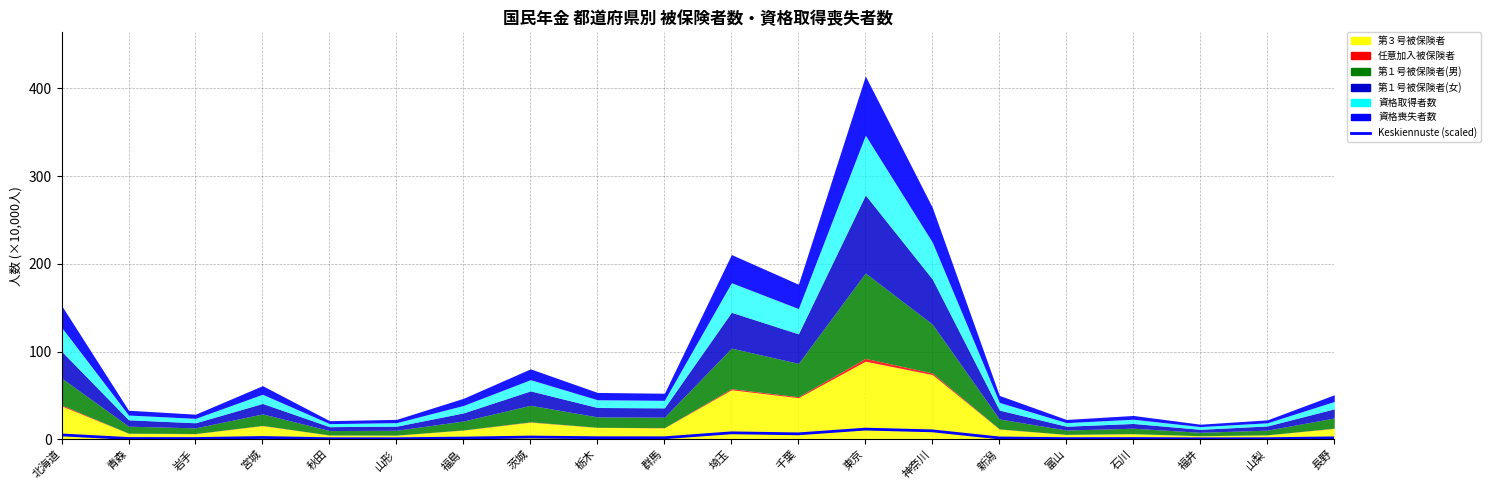

At which category does the data reach its first local peak?

宮城